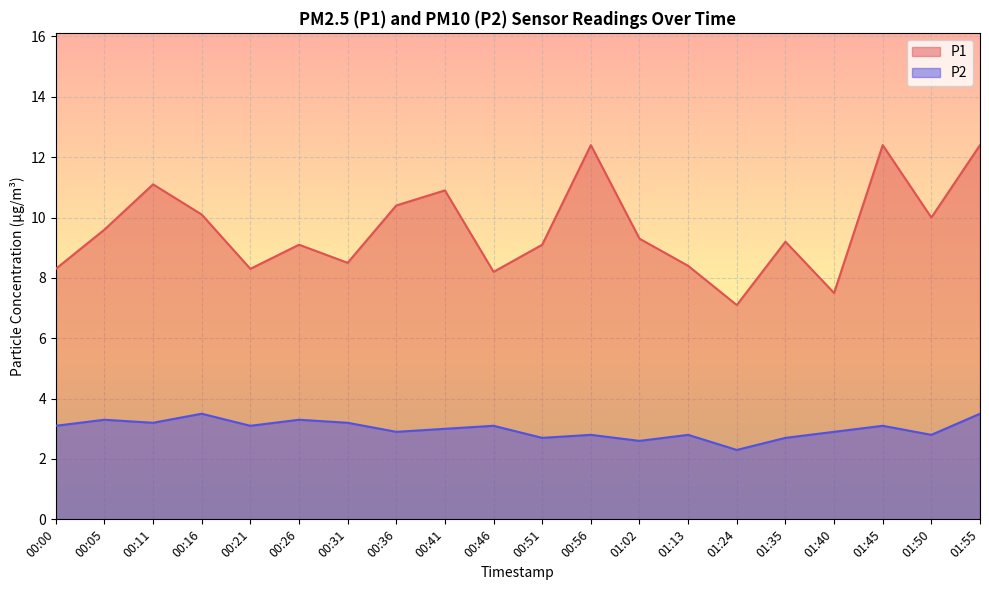

What is the value of the P1 point at the 17th from the left?

7.5